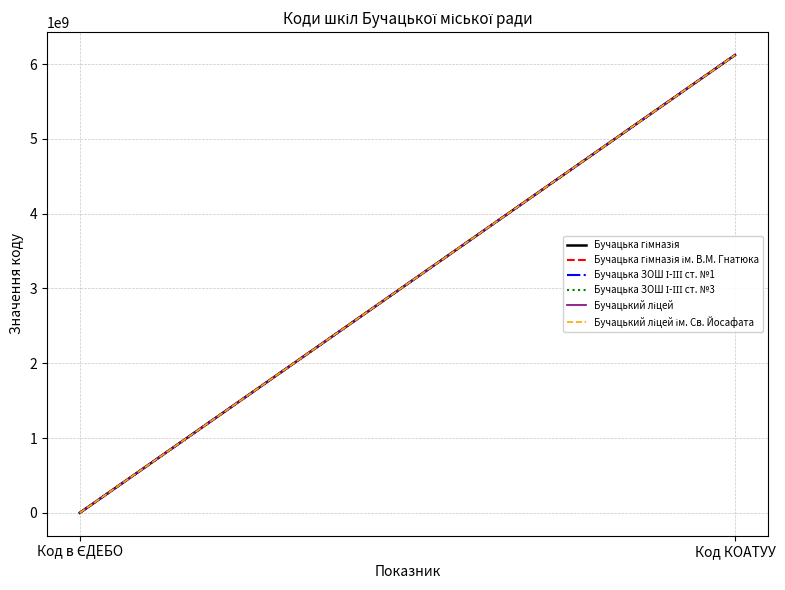

At how many categories does at least one series exceed 4869562685?

1